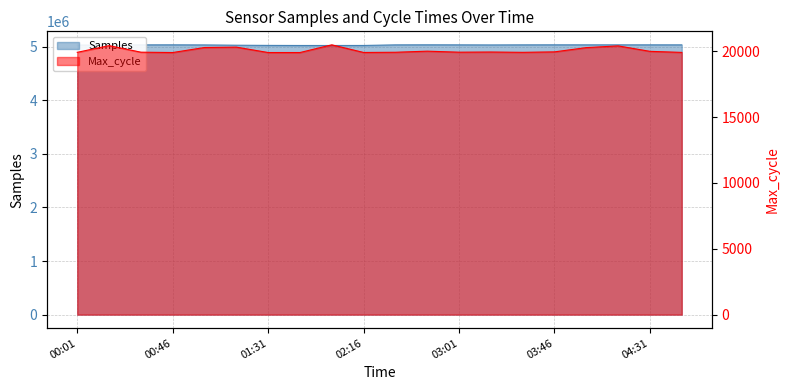

List the series in order of their peak value, lowest first.

Max_cycle, Samples